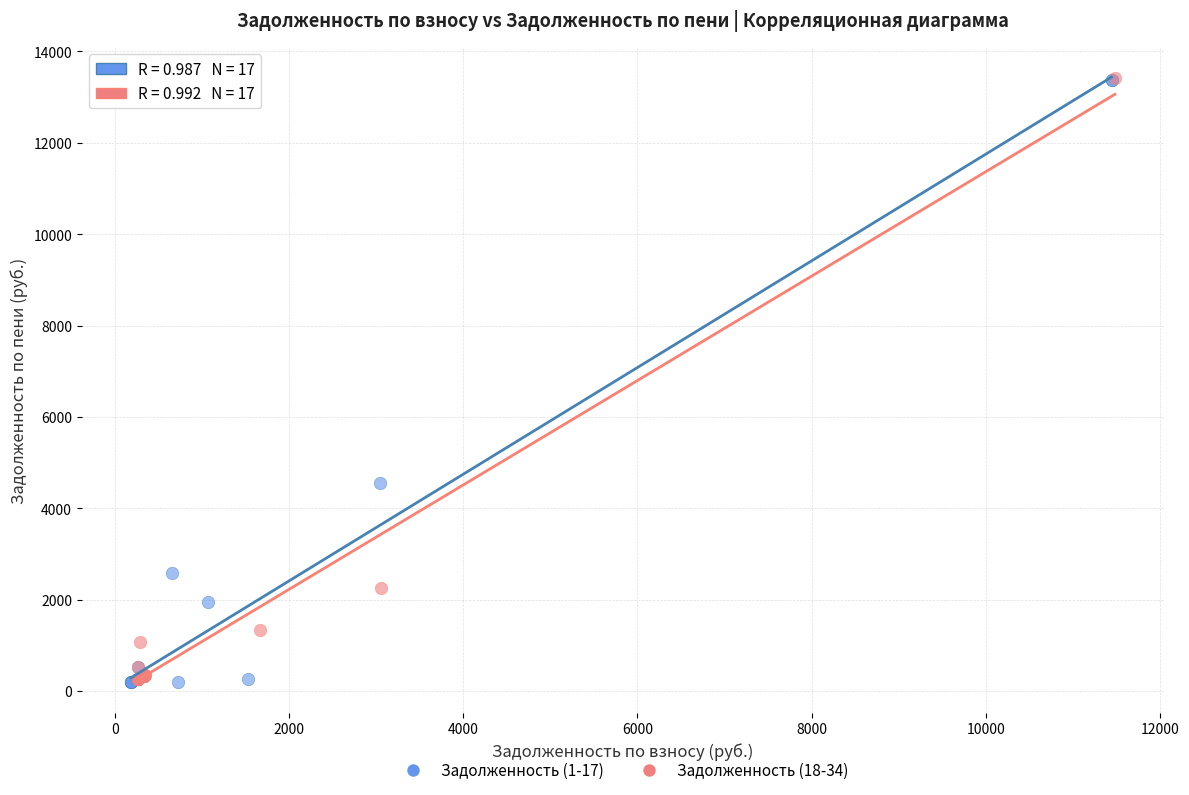

What are all the series names shown in the legend?

Задолженность (1-17), Задолженность (18-34)